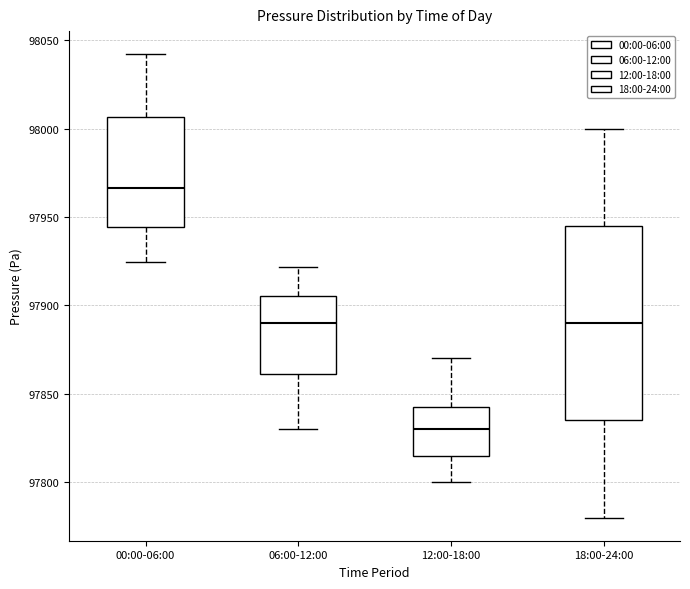

Where does the upper whisker of the box for 06:00-12:00 end on the y-axis? The values are not printed on the chart, so give them approximately, as read against the axis.

97920